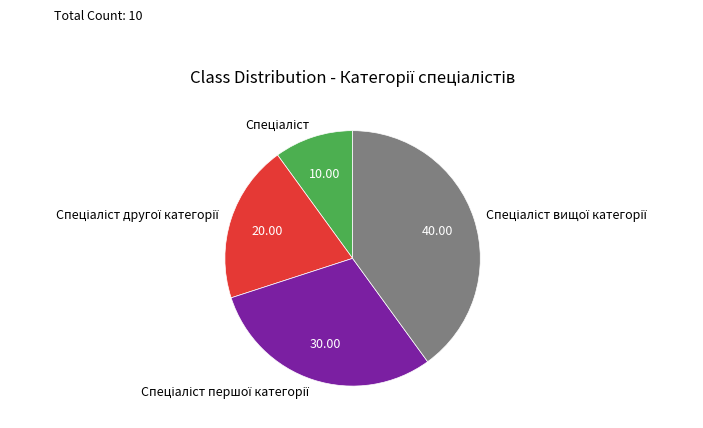

How many segments does this pie chart have?

4